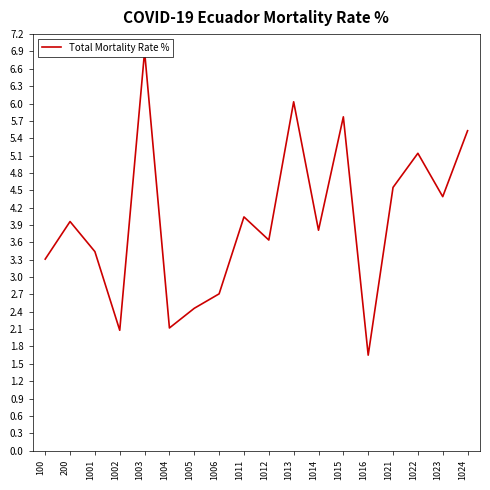

What is the greatest value displayed?

6.9